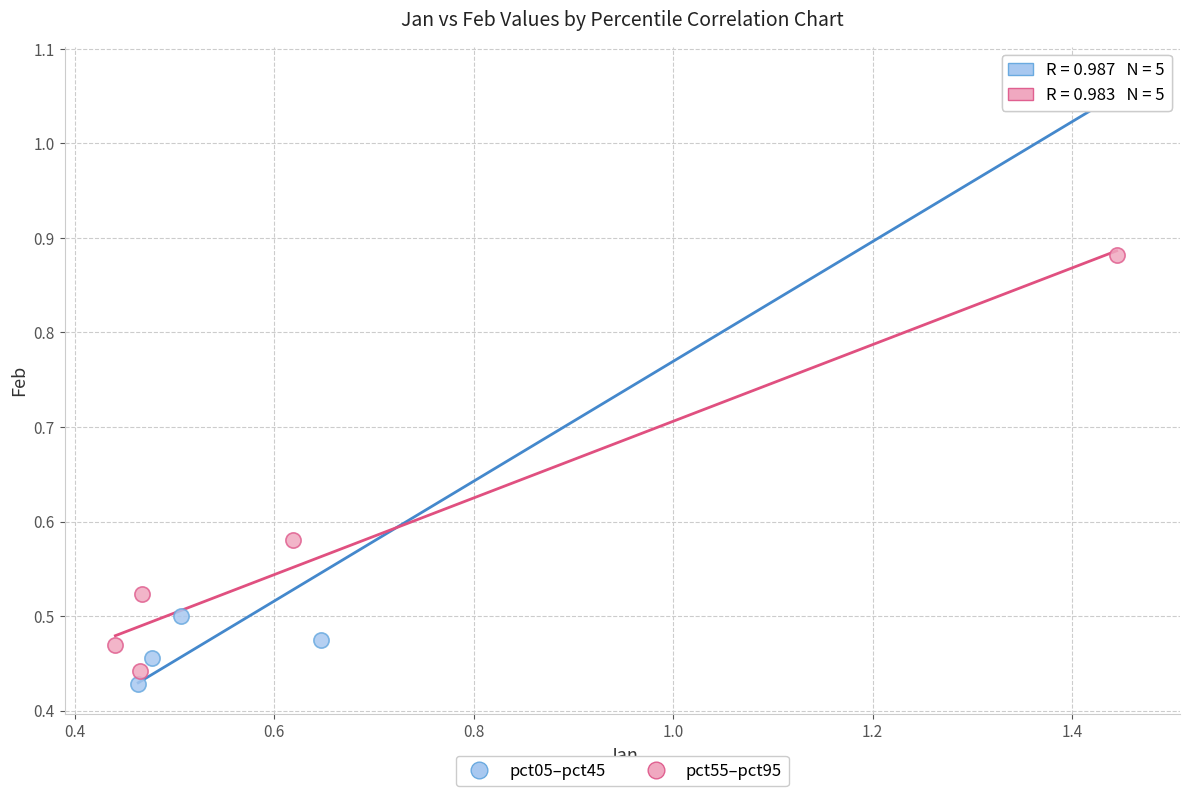

Which series contains the highest Y value?

pct05–pct45